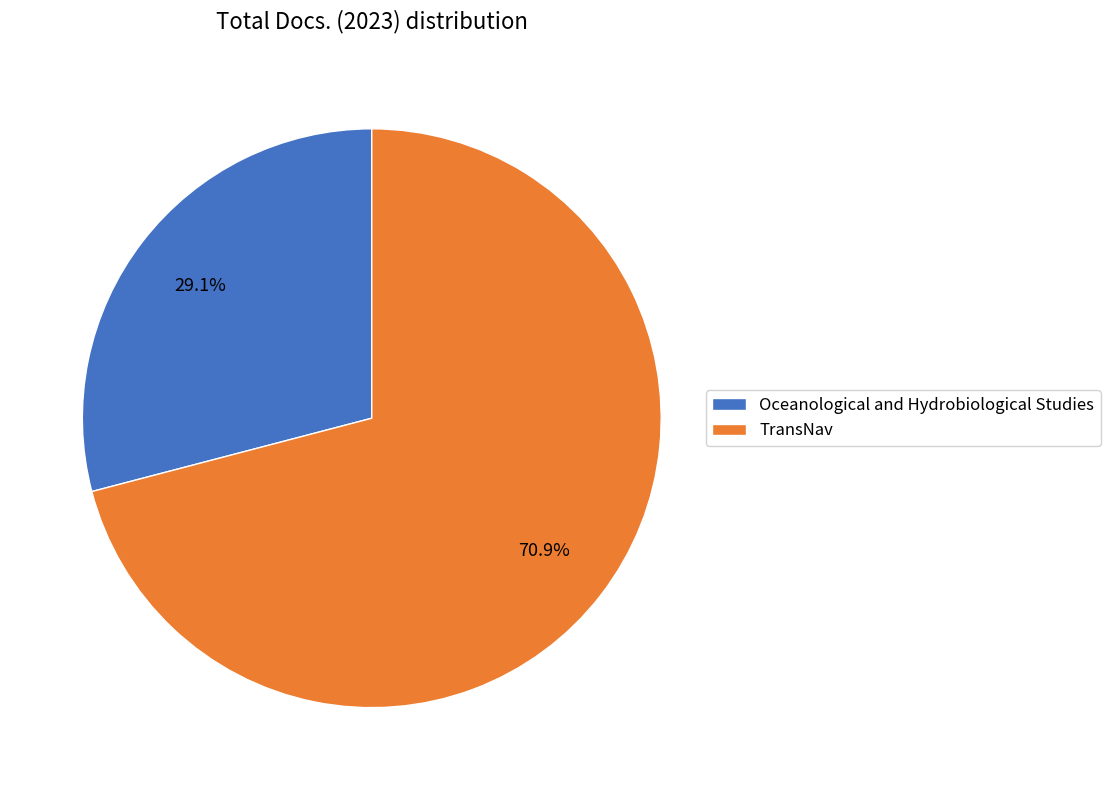

How many segments does this pie chart have?

2